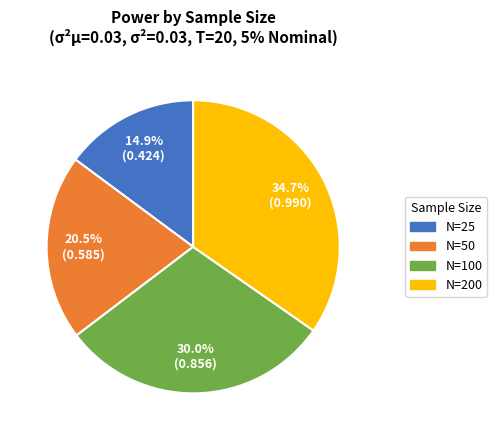

Which category has the biggest portion of the pie?

N=200